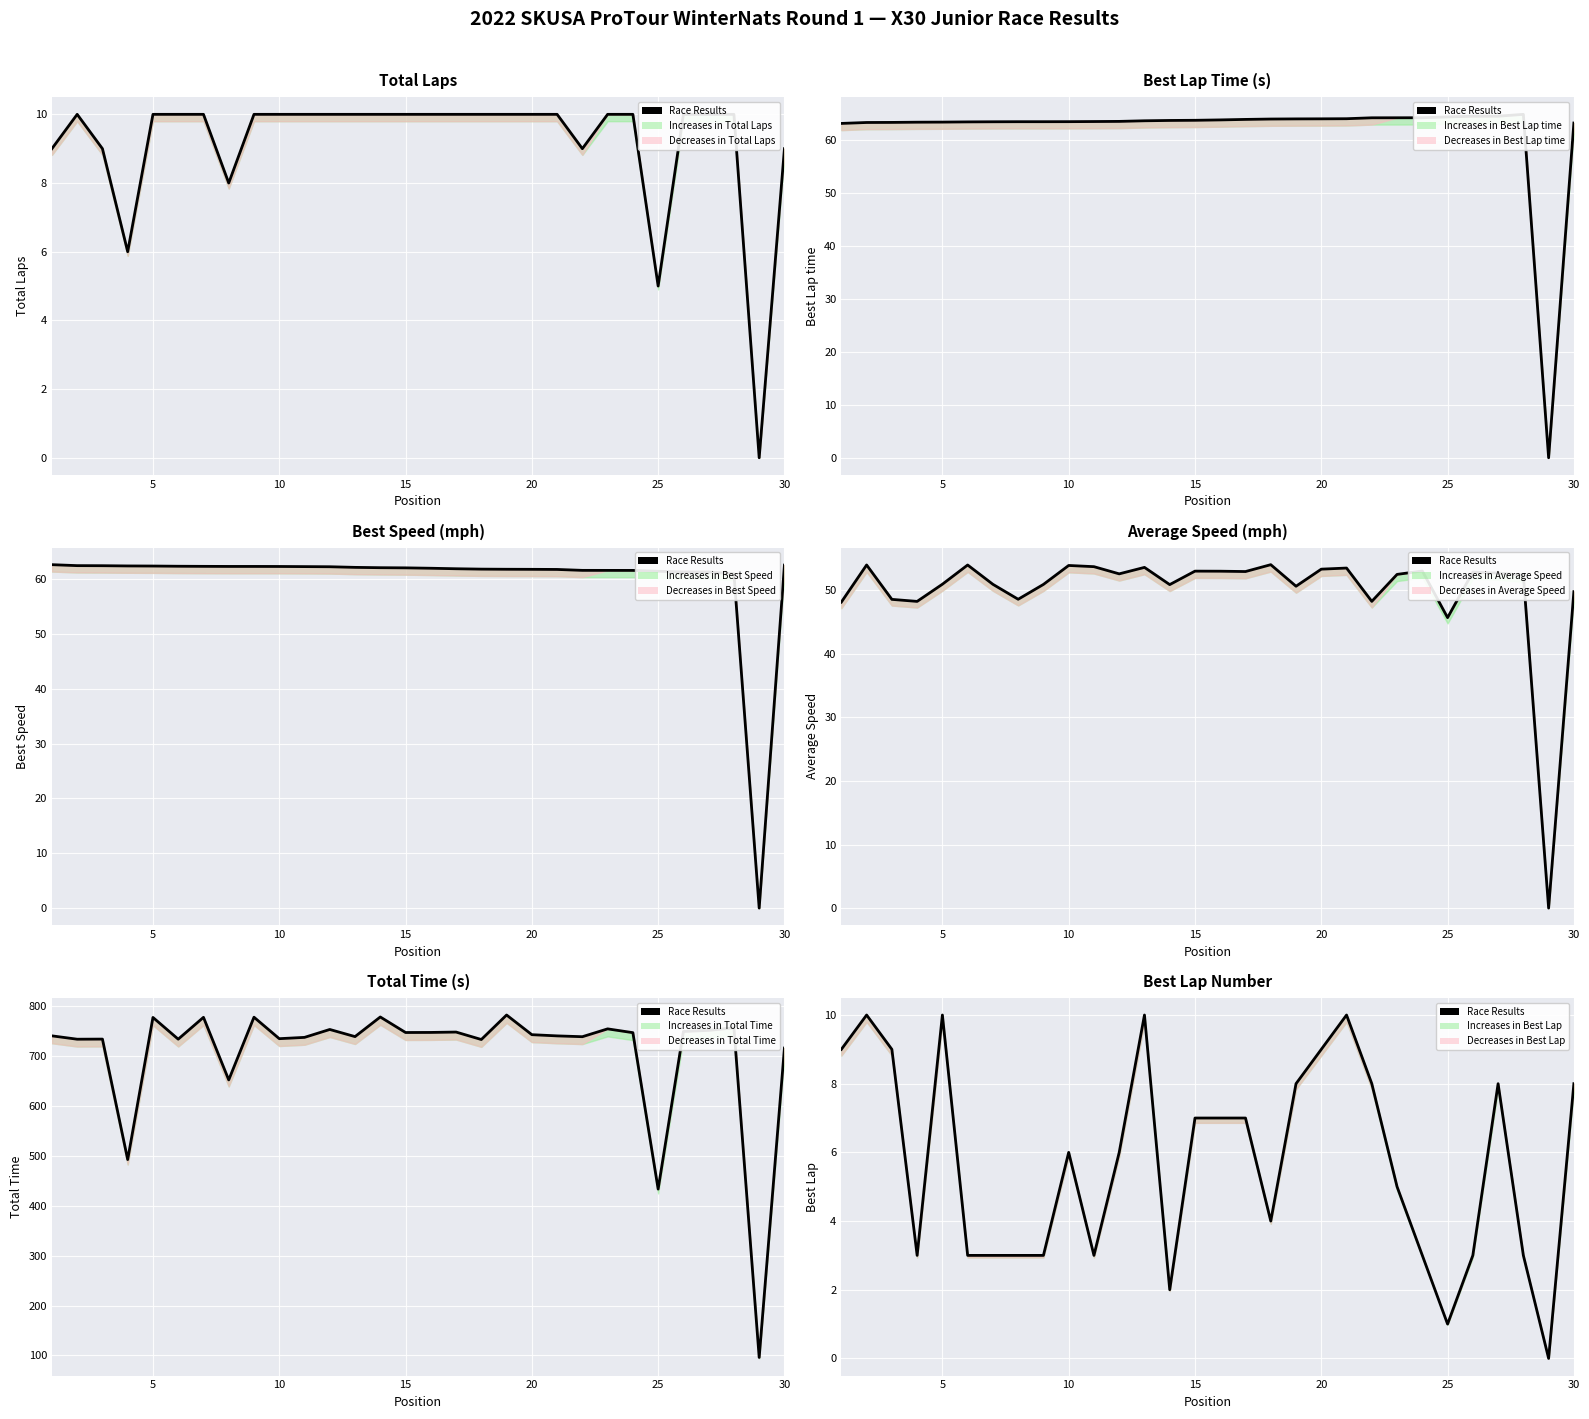

How many positive values are there?

29